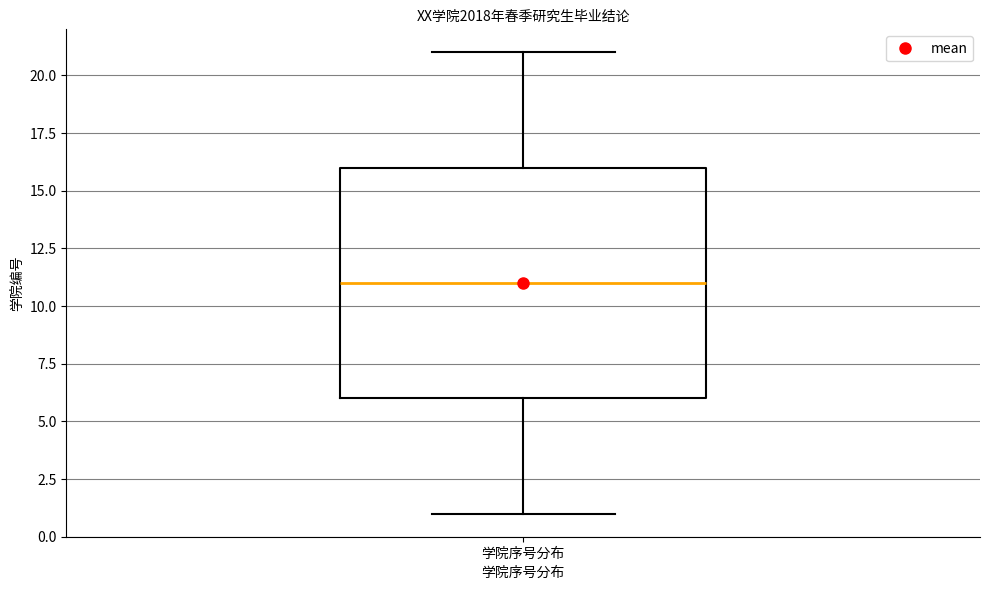

Transcribe this box plot: give where the median line is, the range the box spans, and where the two whiskers end, as read against the y-axis. The values are not printed on the chart, so give them approximately, as read against the axis.

median 11, box 6 to 16, whiskers 1 to 21